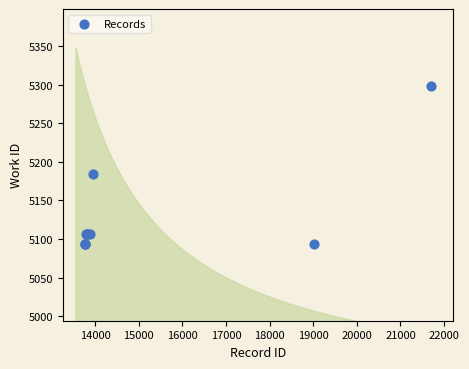

What Y value in the scatter plot is closest to 5196?

5184